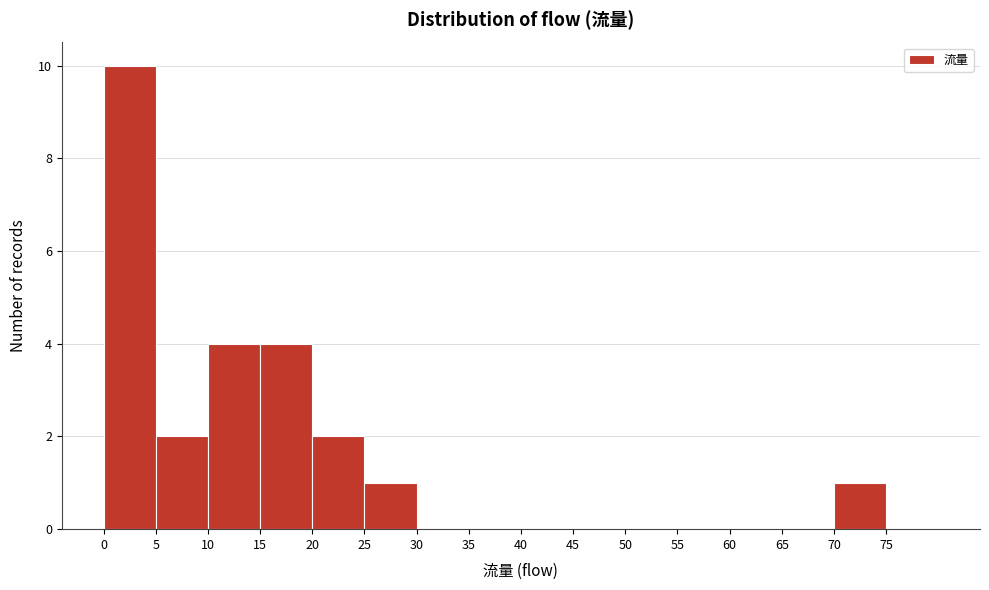

Reading left to right, transcribe this chart: for each bar, give the range it covers on the x-axis and its height. The values are not printed on the chart, so give them approximately, as read against the axis.

0 to 5: 10
5 to 10: 2
10 to 15: 4
15 to 20: 4
20 to 25: 2
25 to 30: 1
30 to 35: 0
35 to 40: 0
40 to 45: 0
45 to 50: 0
50 to 55: 0
55 to 60: 0
60 to 65: 0
65 to 70: 0
70 to 75: 1
75 to 80: 0